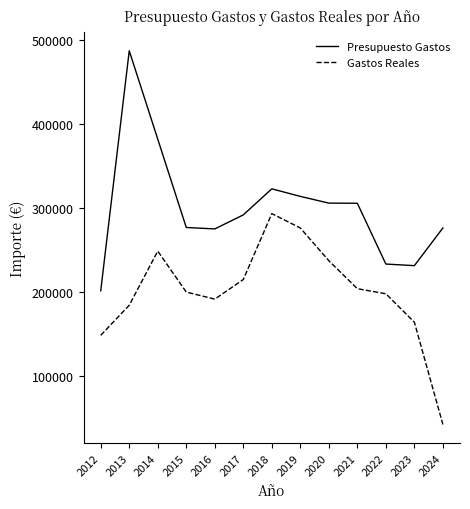

Which label corresponds to the largest value in the chart?

2013